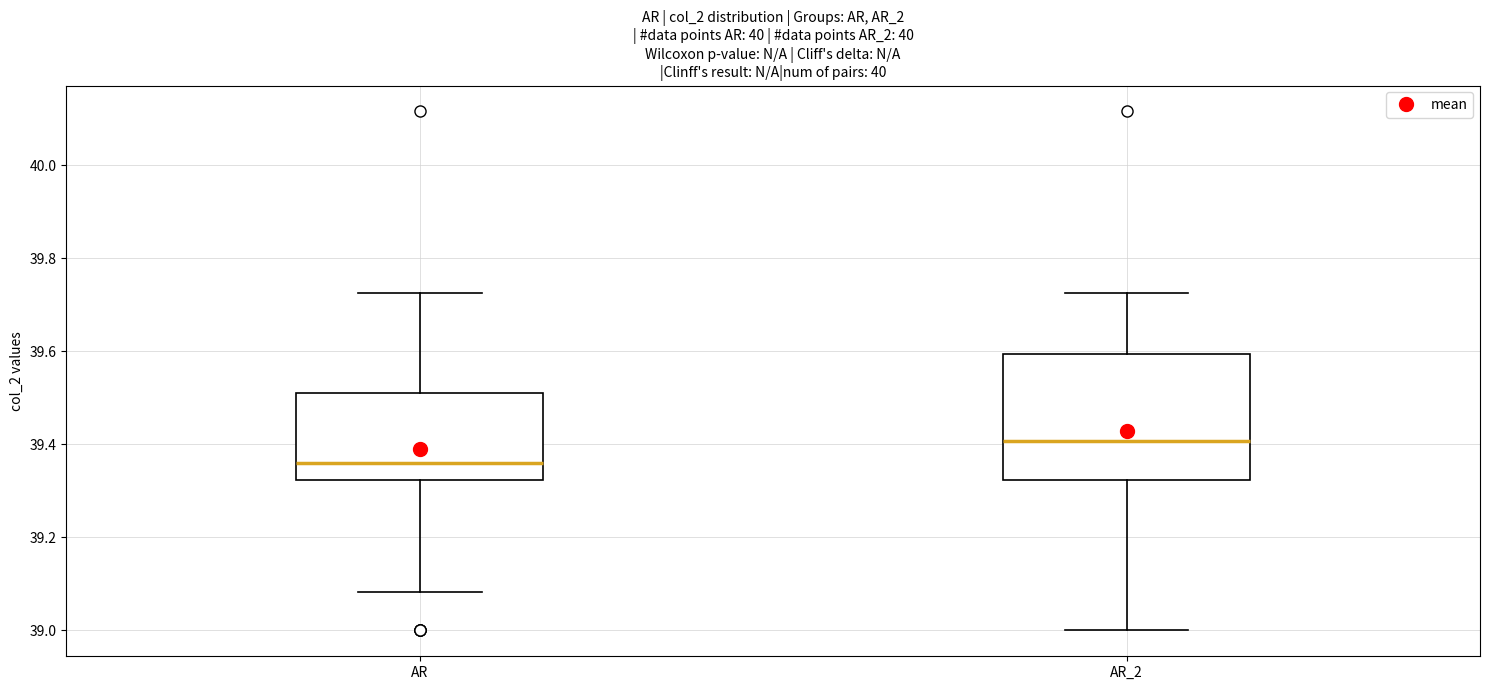

Reading left to right, read every box against the y-axis: the position of its median line, the range the box covers, and the ends of its whiskers. The values are not printed on the chart, so give them approximately, as read against the axis.

AR: median 39.36, box 39.32 to 39.52, whiskers 39.08 to 39.72
AR_2: median 39.40, box 39.32 to 39.60, whiskers 39.00 to 39.72